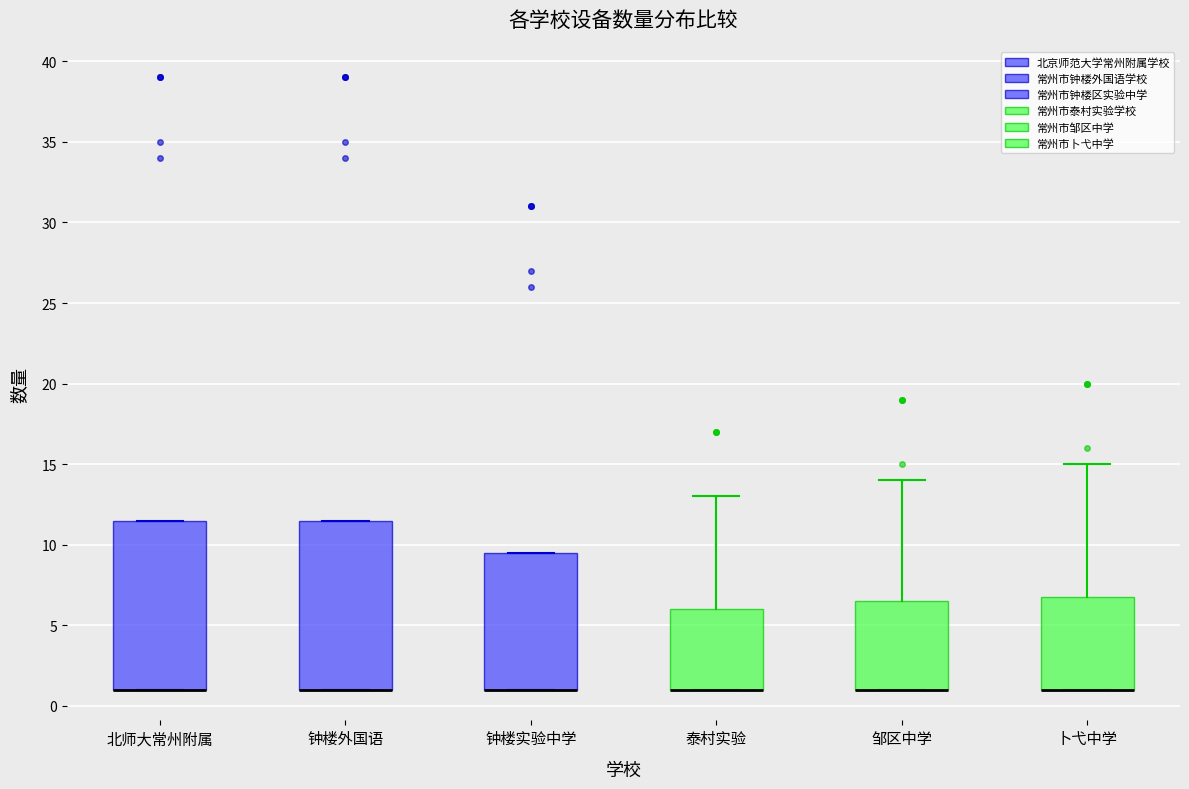

Where does the upper whisker of the box for 泰村实验 end on the y-axis? The values are not printed on the chart, so give them approximately, as read against the axis.

13.0